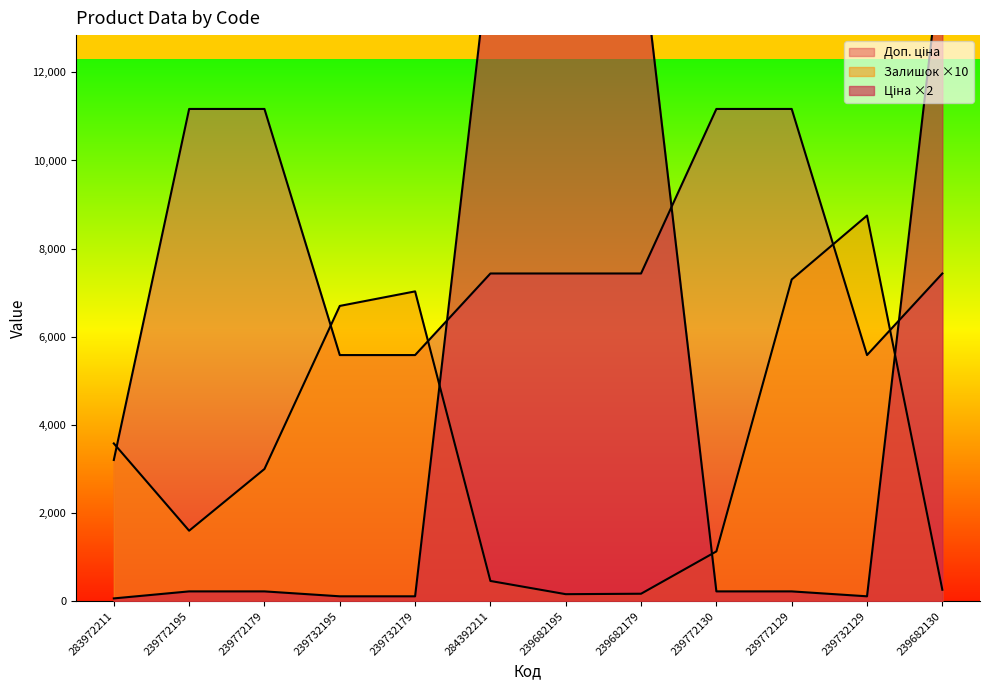

What is the average value of the Доп. ціна series?

7865.1